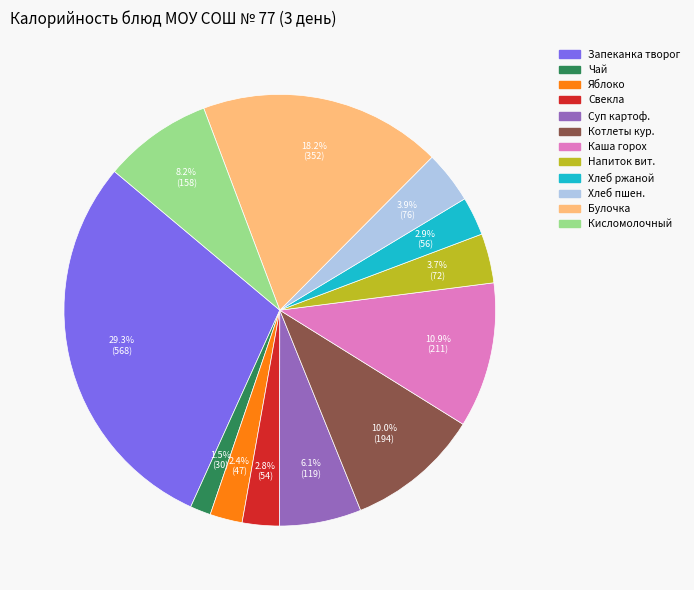

What is the smallest slice in the pie chart?

Чай